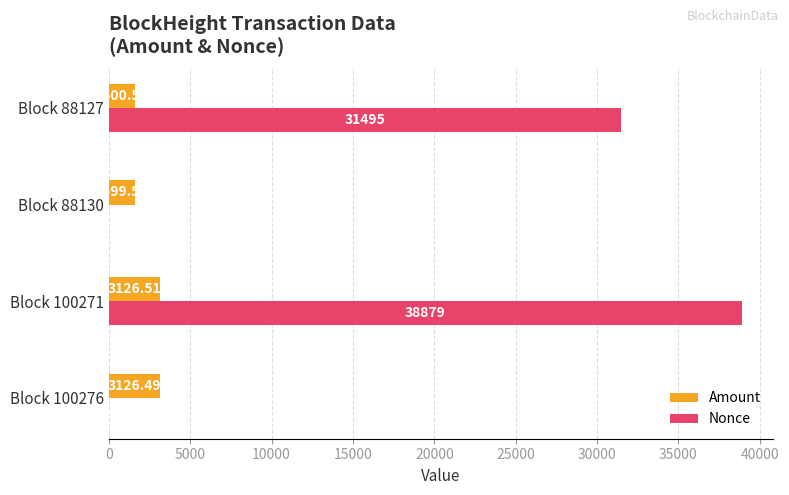

What is the sum of the Nonce values at Block 100271 and Block 100276?

38880.0